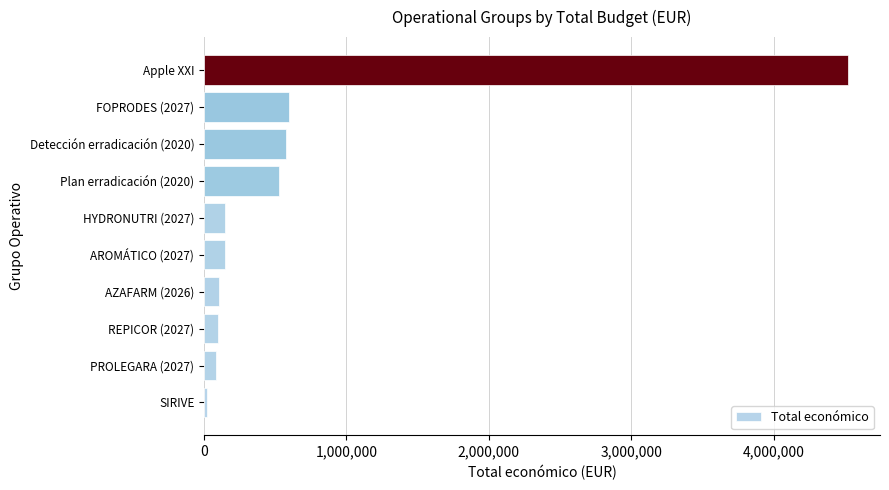

What is the maximum value shown in the chart?

4520649